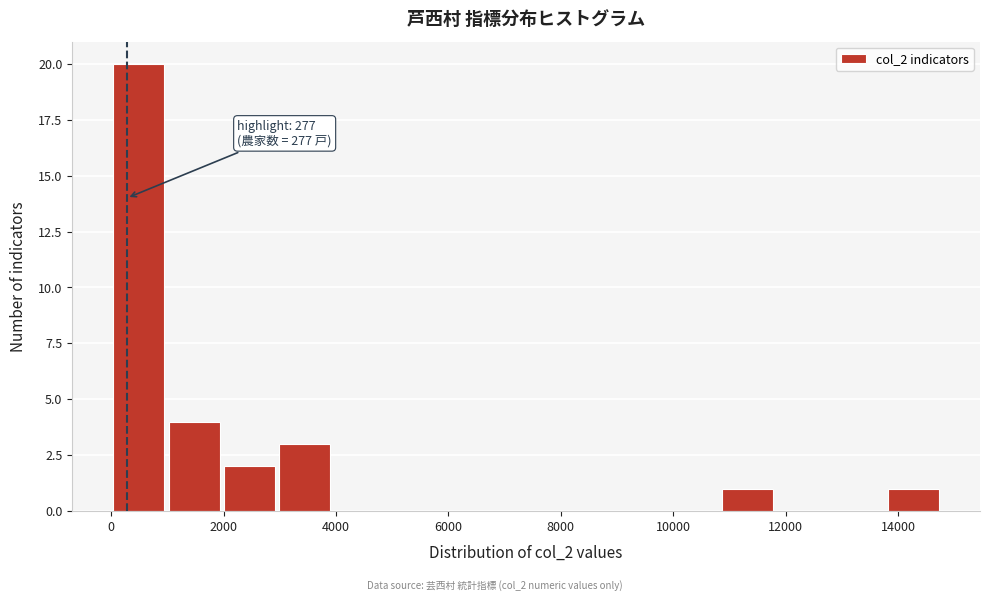

Which range on the x-axis has the tallest bar?

0 to 1000